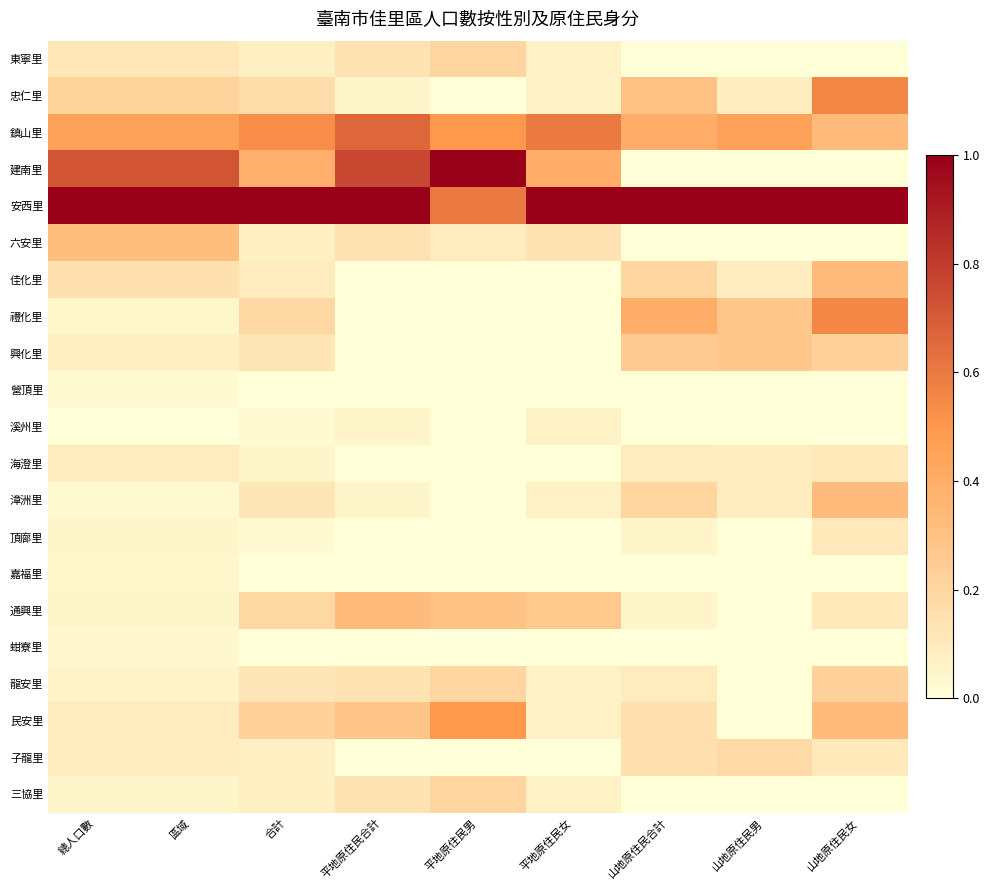

What is the greatest value displayed?

1.0